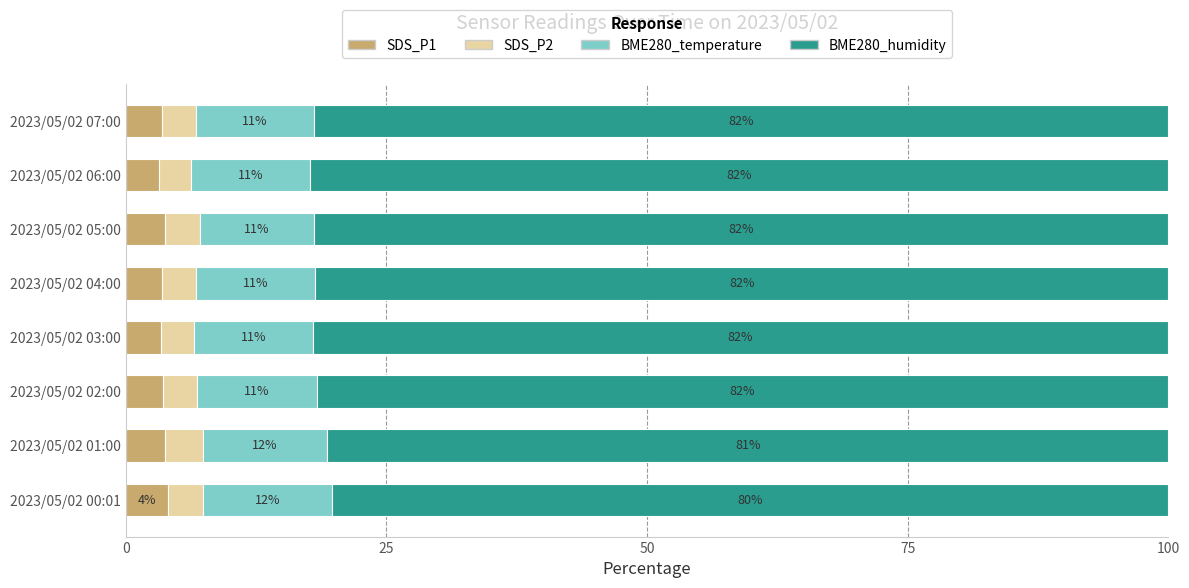

The SDS_P1 series shows 3.5 at 2023/05/02 02:00. True or false?

True